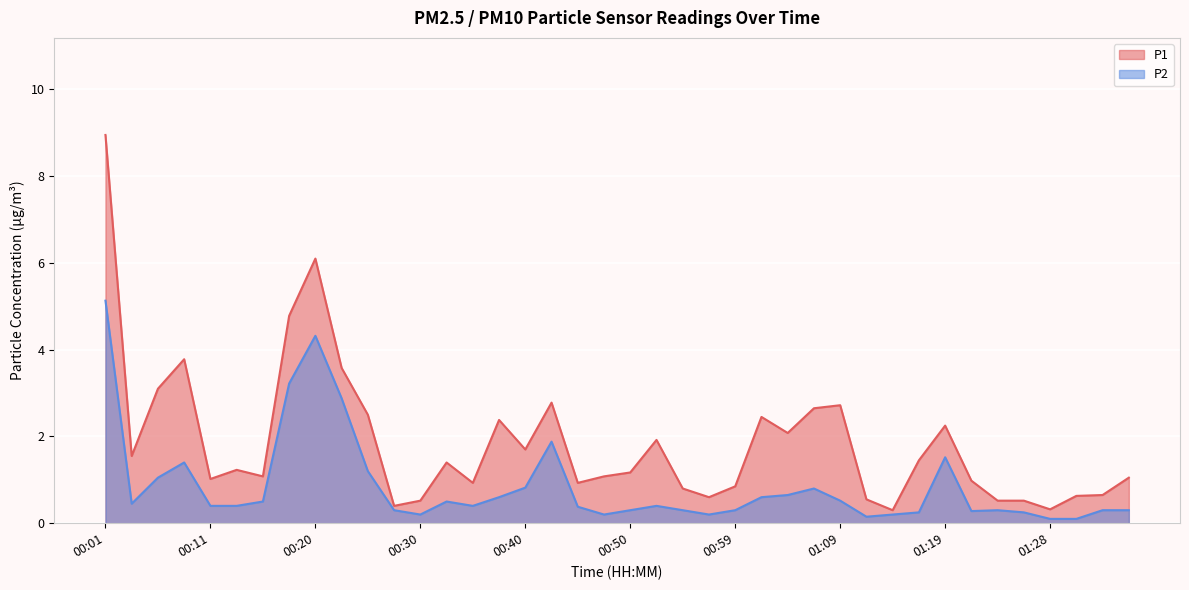

True or false: P1 has a value of 1.1 at 00:15.

True